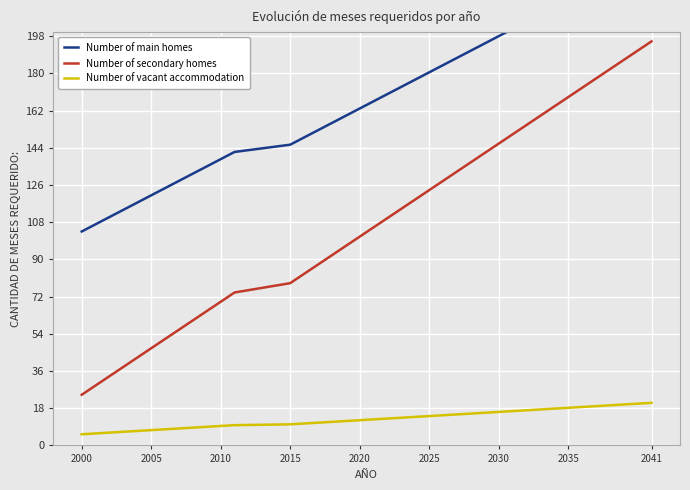

Reading left to right, list all the values displayed in this chart.

Number of main homes: 103.5	107.0	110.5	114.0	117.5	121.0	124.5	128.0	131.5	135.0	138.5	142.0	145.5	149.0	152.5	156.0	159.5	163.0	166.5	170.0	173.5	177.0	180.5	184.0	187.5	191.0	194.5	198.0	201.5	205.0	208.5	212.0	215.5	219.0	222.5	226.0	229.5	233.0	236.5
Number of secondary homes: 24.5	29.0	33.5	38.0	42.5	47.0	51.5	56.0	60.5	65.0	69.5	74.0	78.5	83.0	87.5	92.0	96.5	101.0	105.5	110.0	114.5	119.0	123.5	128.0	132.5	137.0	141.5	146.0	150.5	155.0	159.5	164.0	168.5	173.0	177.5	182.0	186.5	191.0	195.5
Number of vacant accommodation: 5.4	5.8	6.2	6.6	7.0	7.4	7.8	8.2	8.6	9.0	9.4	9.8	10.2	10.6	11.0	11.4	11.8	12.2	12.6	13.0	13.4	13.8	14.2	14.6	15.0	15.4	15.8	16.2	16.6	17.0	17.4	17.8	18.2	18.6	19.0	19.4	19.8	20.2	20.6